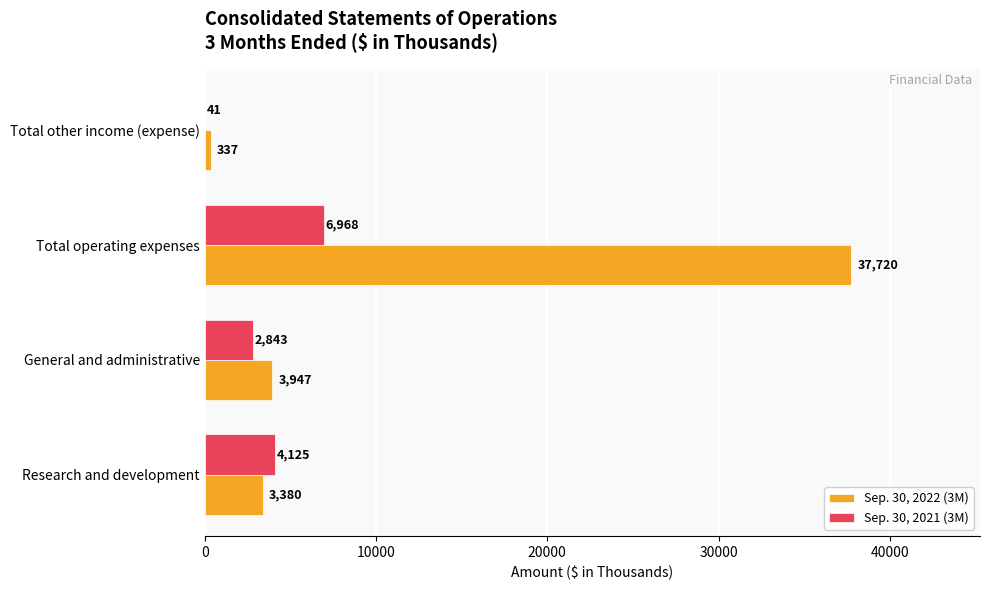

What is the sum of the Sep. 30, 2021 (3M) values at Total operating expenses and Total other income (expense)?

7009